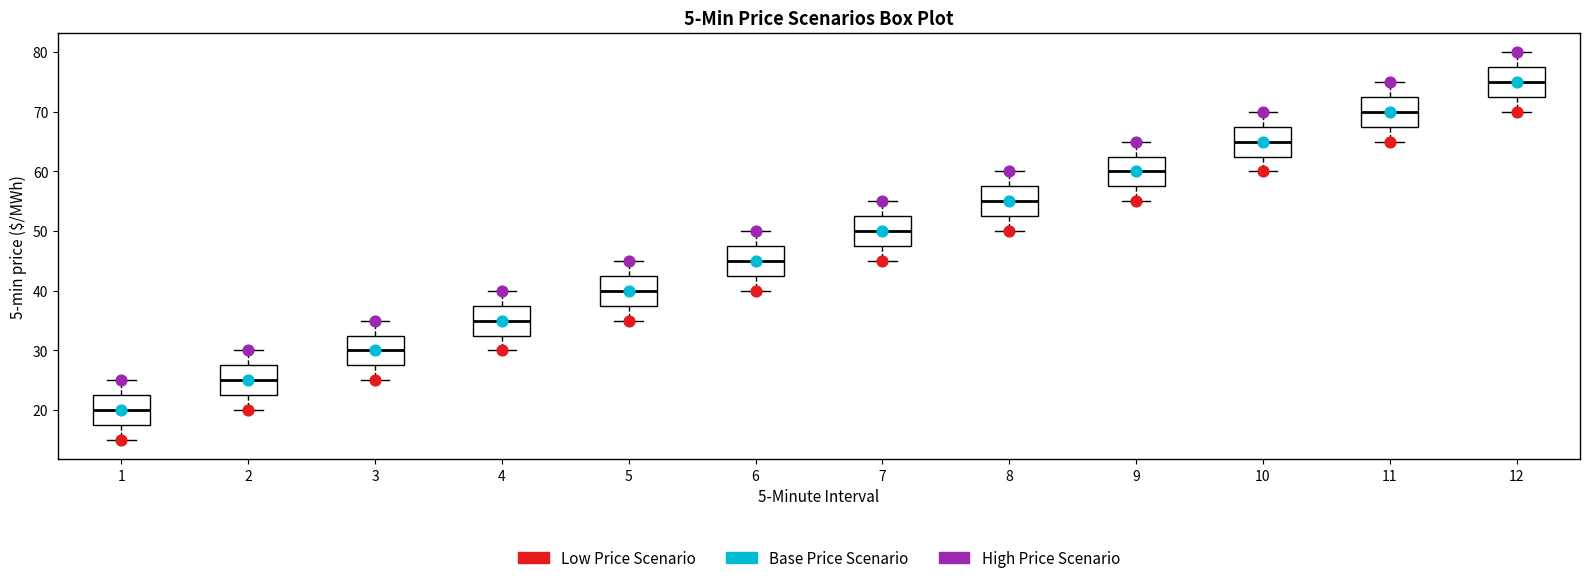

Which box has the lowest median line?

1